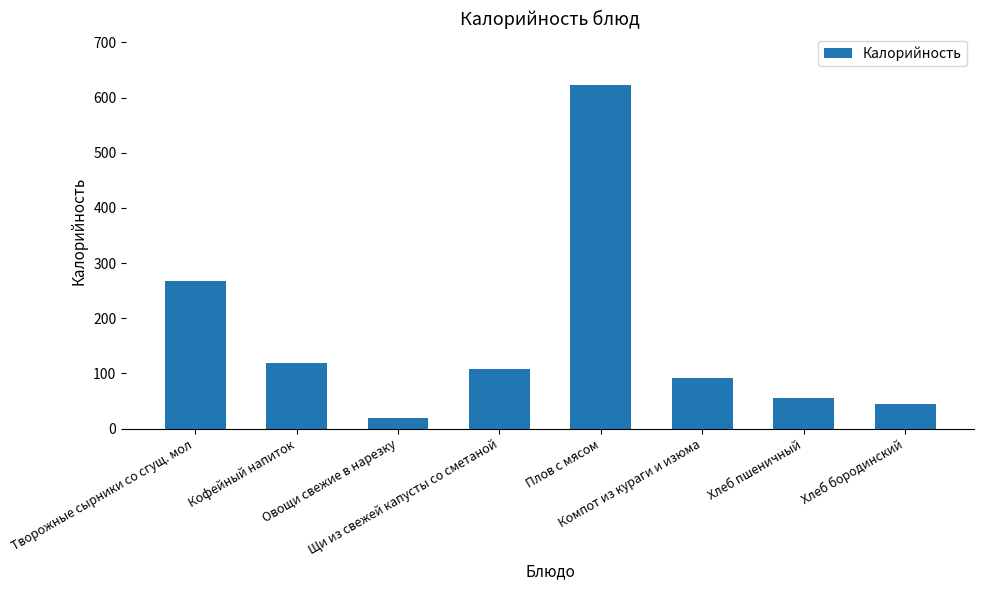

What is the change in value from Творожные сырники со сгущ. мол to Компот из кураги и изюма?

-175.5